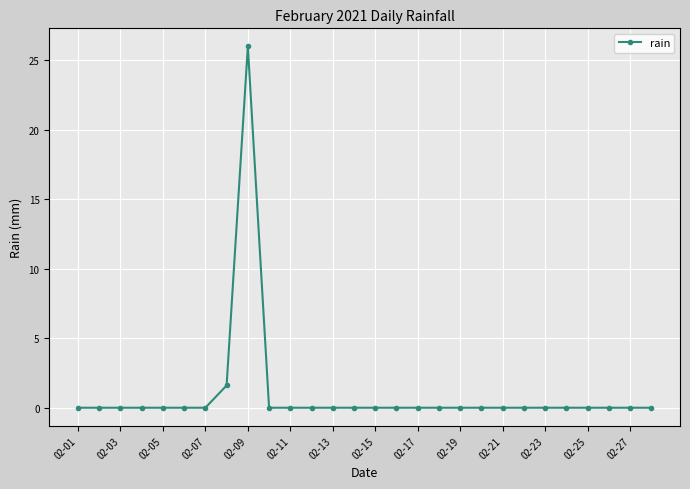

What is the difference between the maximum and minimum values?

26.0